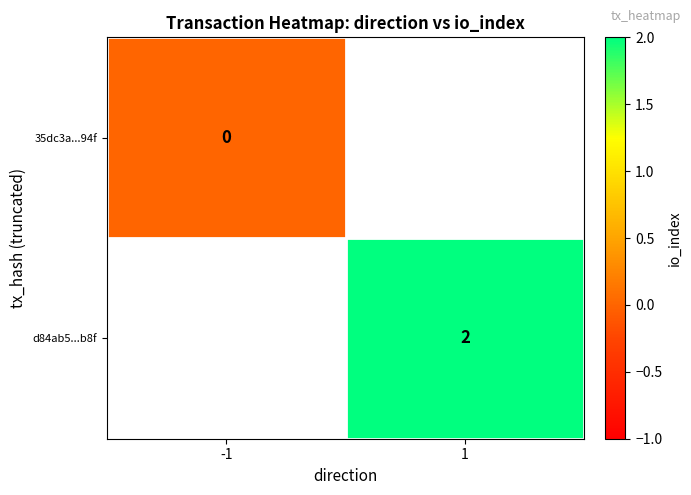

The d84ab5...b8f series shows 3 at 1. True or false?

False